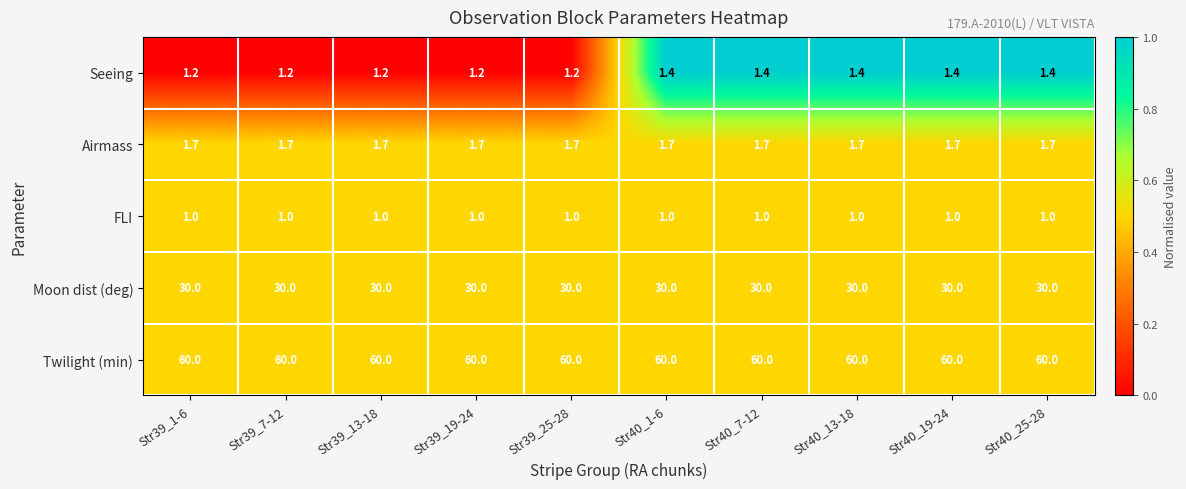

What value does the Airmass series have at Str39_25-28?

1.7